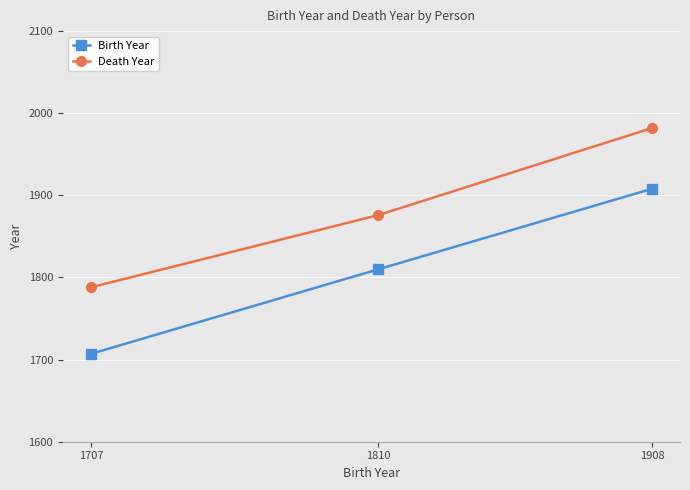

Which series has the largest total across all categories?

Death Year